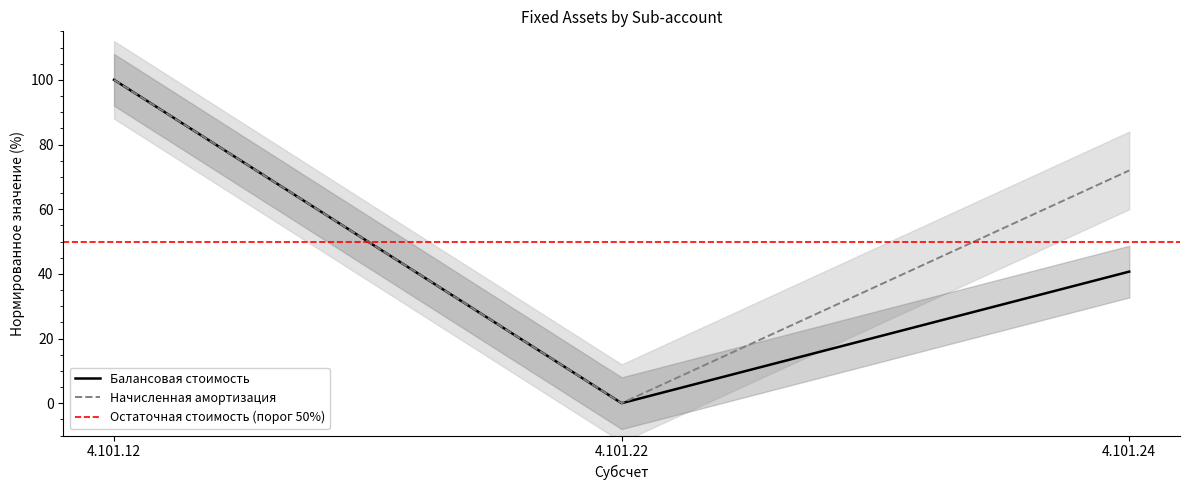

What is the value of the Начисленная амортизация point at the 3rd from the left?

72.0